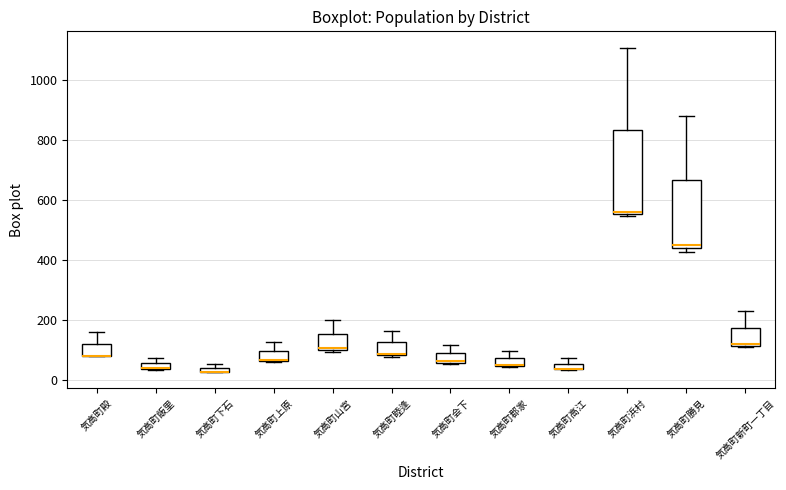

Where is the lower edge of the box for 気高町郡家 on the y-axis? The values are not printed on the chart, so give them approximately, as read against the axis.

40